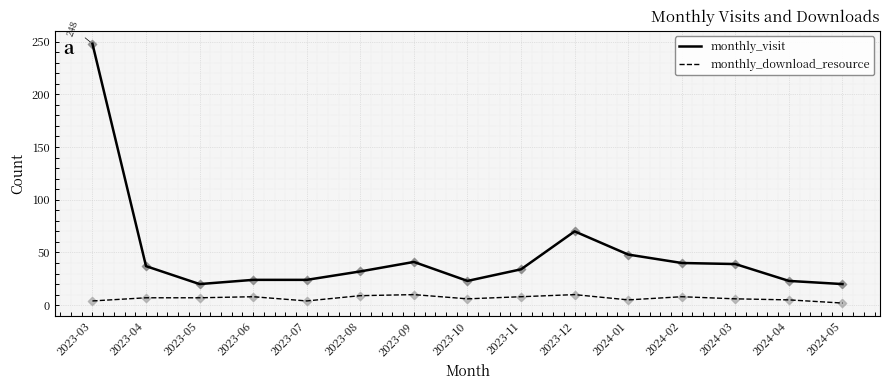

Which series has the largest range (max minus min)?

monthly_visit